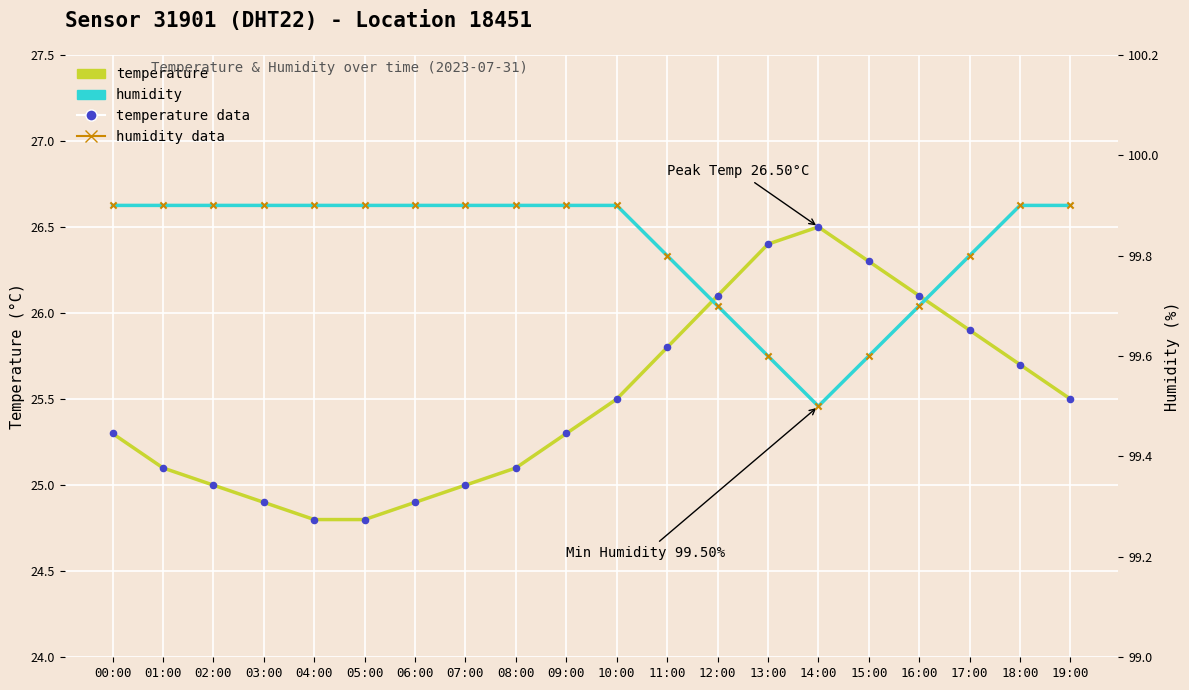

Which series has the largest Y range (max minus min)?

temperature